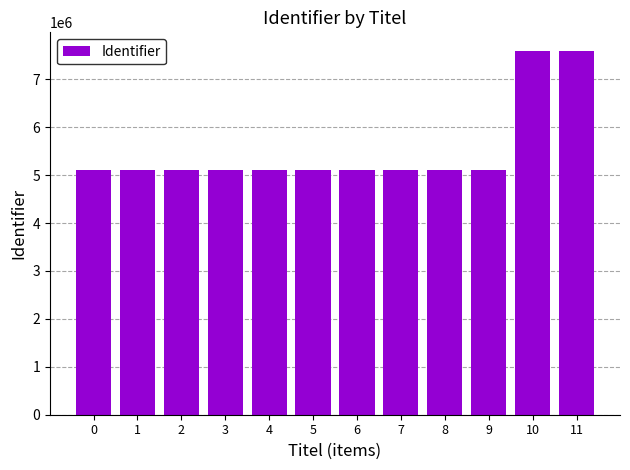

What is the greatest value displayed?

7600656